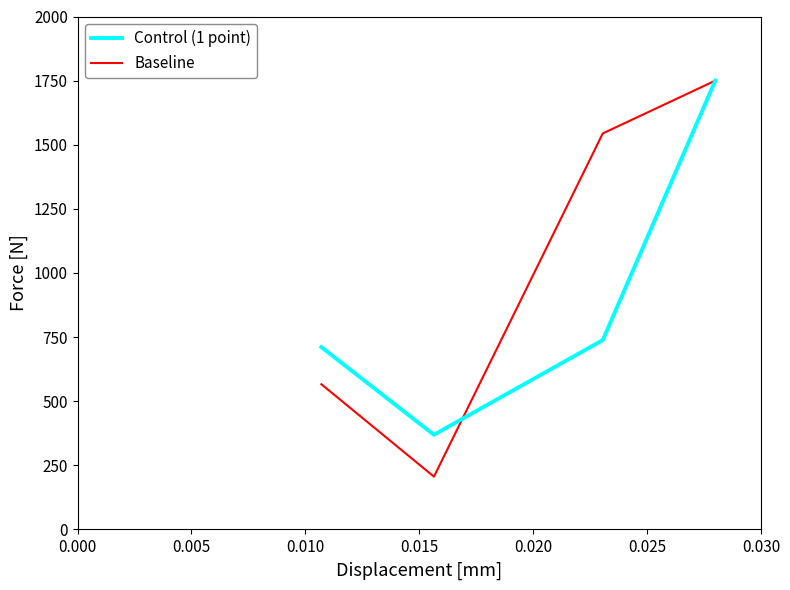

What is the smallest value displayed?

205.9